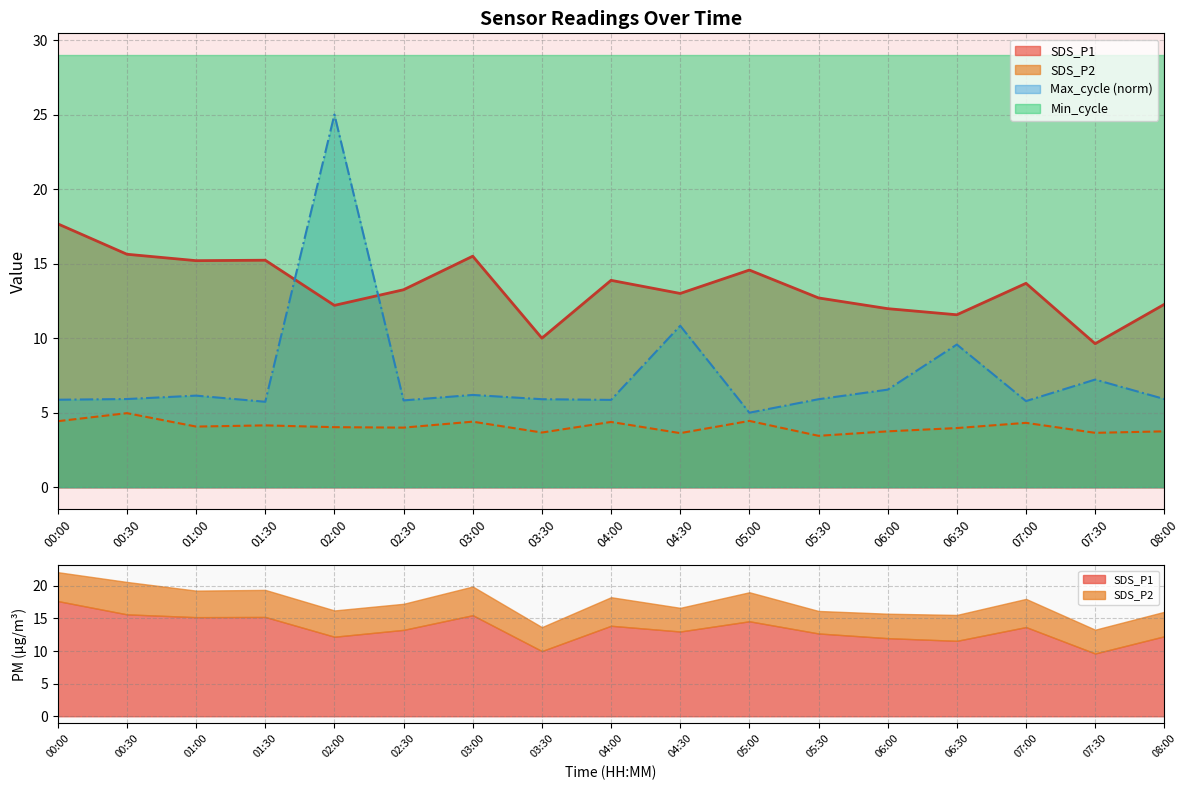

True or false: SDS_P2 has a value of 0.9 at 06:30.

False